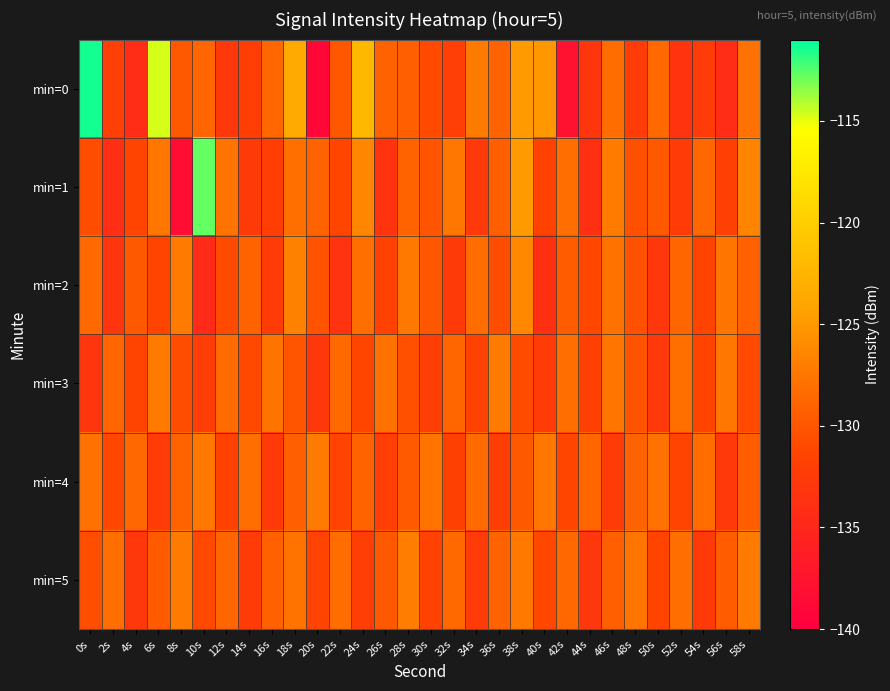

Reading left to right, what are all the values shown in this chart?

min=0: 0s=-111.4	2s=-132.0	4s=-134.3	6s=-114.6	8s=-129.8	10s=-128.7	12s=-132.8	14s=-132.1	16s=-128.6	18s=-123.5	20s=-138.9	22s=-129.9	24s=-122.2	26s=-129.1	28s=-129.2	30s=-130.9	32s=-132.1	34s=-127.2	36s=-129.1	38s=-124.9	40s=-125.1	42s=-137.8	44s=-133.2	46s=-128.2	48s=-132.4	50s=-128.5	52s=-133.3	54s=-132.5	56s=-134.3	58s=-128.0
min=1: 0s=-130.7	2s=-134.1	4s=-131.4	6s=-127.5	8s=-138.2	10s=-112.8	12s=-127.7	14s=-132.6	16s=-132.1	18s=-128.0	20s=-129.1	22s=-131.2	24s=-126.3	26s=-133.4	28s=-128.9	30s=-130.1	32s=-127.5	34s=-132.7	36s=-129.3	38s=-124.8	40s=-131.6	42s=-128.2	44s=-133.8	46s=-127.1	48s=-130.4	50s=-129.7	52s=-132.3	54s=-128.6	56s=-131.9	58s=-126.5
min=2: 0s=-128.5	2s=-133.1	4s=-129.7	6s=-131.3	8s=-127.2	10s=-134.6	12s=-130.8	14s=-128.9	16s=-132.4	18s=-126.7	20s=-130.2	22s=-133.5	24s=-128.1	26s=-131.7	28s=-127.4	30s=-129.9	32s=-132.6	34s=-128.3	36s=-130.7	38s=-126.2	40s=-133.8	42s=-129.5	44s=-131.1	46s=-127.8	48s=-130.3	50s=-132.9	52s=-128.7	54s=-131.5	56s=-127.6	58s=-129.2
min=3: 0s=-133.2	2s=-128.8	4s=-131.4	6s=-127.1	8s=-130.6	10s=-132.2	12s=-128.4	14s=-131.0	16s=-127.7	18s=-130.1	20s=-132.8	22s=-128.5	24s=-131.2	26s=-127.9	28s=-130.4	30s=-132.1	32s=-128.7	34s=-131.6	36s=-127.3	38s=-130.8	40s=-132.5	42s=-128.2	44s=-131.9	46s=-127.6	48s=-130.2	50s=-132.7	52s=-128.0	54s=-131.3	56s=-127.5	58s=-130.9
min=4: 0s=-127.8	2s=-131.1	4s=-128.6	6s=-132.3	8s=-129.0	10s=-127.4	12s=-131.7	14s=-128.2	16s=-132.6	18s=-129.3	20s=-127.1	22s=-131.4	24s=-128.9	26s=-132.0	28s=-129.6	30s=-127.7	32s=-131.8	34s=-128.4	36s=-132.1	38s=-129.7	40s=-127.5	42s=-131.2	44s=-128.7	46s=-132.4	48s=-129.1	50s=-127.9	52s=-131.5	54s=-128.3	56s=-132.7	58s=-129.4
min=5: 0s=-130.5	2s=-128.1	4s=-132.8	6s=-129.6	8s=-127.3	10s=-131.0	12s=-128.8	14s=-132.5	16s=-129.2	18s=-127.7	20s=-131.4	22s=-128.3	24s=-132.1	26s=-129.8	28s=-127.0	30s=-131.7	32s=-128.5	34s=-132.4	36s=-129.0	38s=-127.4	40s=-131.1	42s=-128.6	44s=-132.9	46s=-129.3	48s=-127.6	50s=-131.3	52s=-128.2	54s=-132.6	56s=-129.5	58s=-127.2